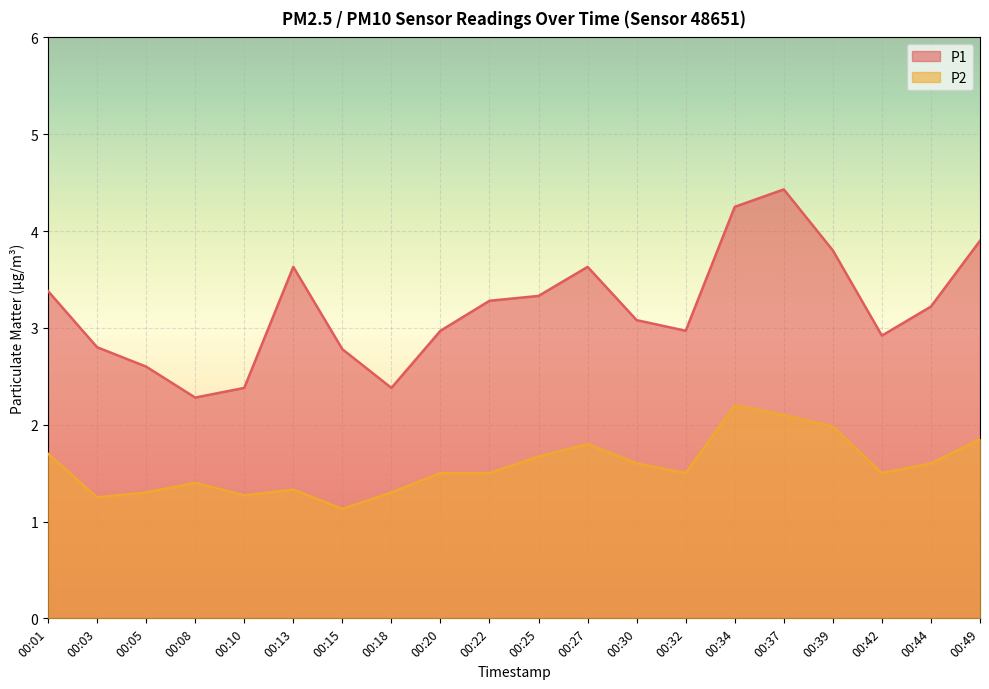

Reading right to left, what are all the values shown in this chart?

P1: 00:49=3.9	00:44=3.2	00:42=2.9	00:39=3.8	00:37=4.4	00:34=4.2	00:32=3.0	00:30=3.1	00:27=3.6	00:25=3.3	00:22=3.3	00:20=3.0	00:18=2.4	00:15=2.8	00:13=3.6	00:10=2.4	00:08=2.3	00:05=2.6	00:03=2.8	00:01=3.4
P2: 00:49=1.9	00:44=1.6	00:42=1.5	00:39=2.0	00:37=2.1	00:34=2.2	00:32=1.5	00:30=1.6	00:27=1.8	00:25=1.7	00:22=1.5	00:20=1.5	00:18=1.3	00:15=1.1	00:13=1.3	00:10=1.3	00:08=1.4	00:05=1.3	00:03=1.2	00:01=1.7